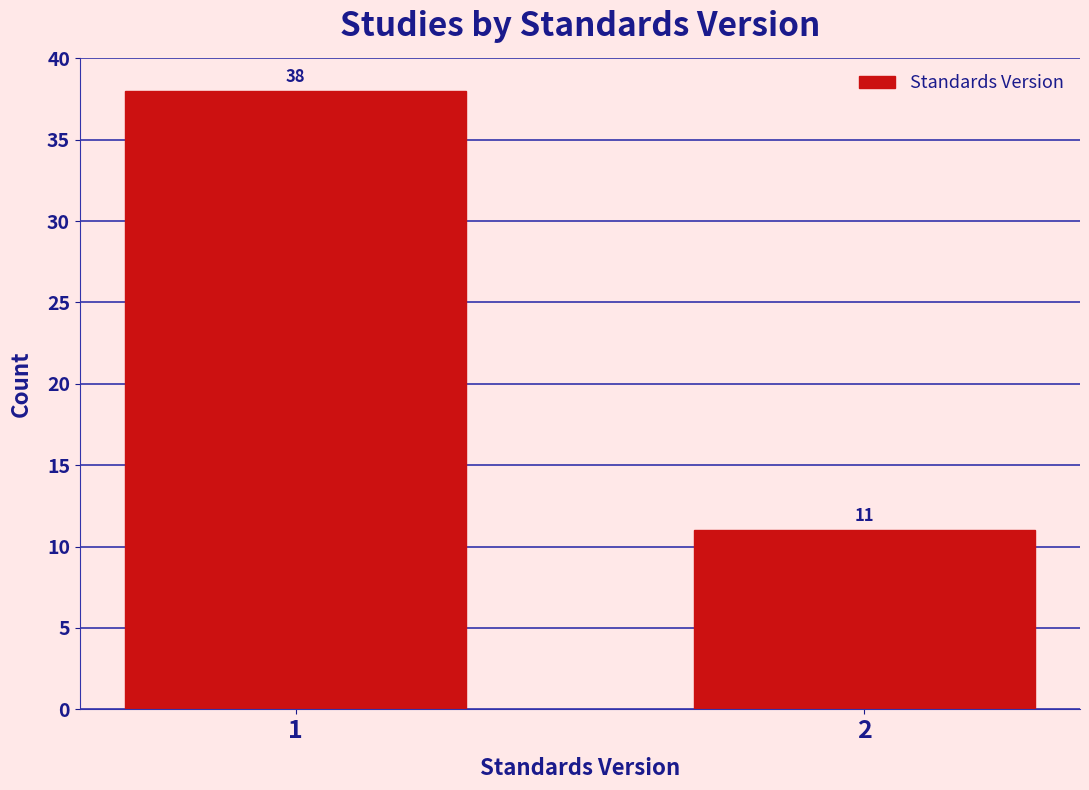

Reading right to left, transcribe all the data shown in this chart.

2=11	1=38